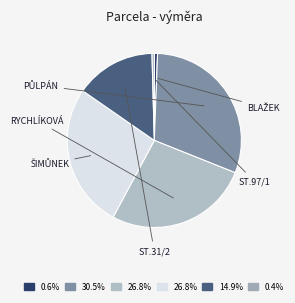

To the nearest percent, what is the average slice percentage?

17%